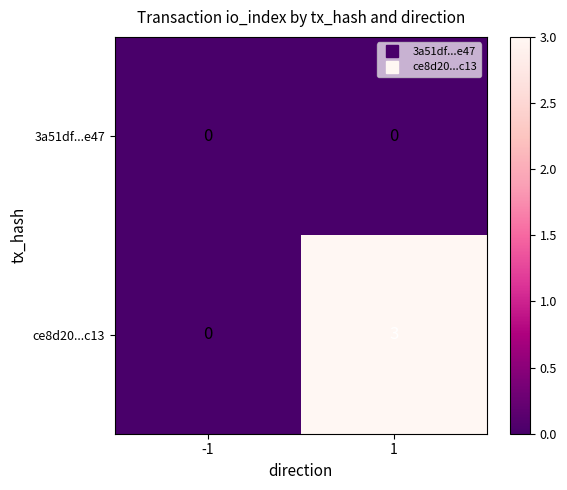

At which category is the sum across all series the highest?

1